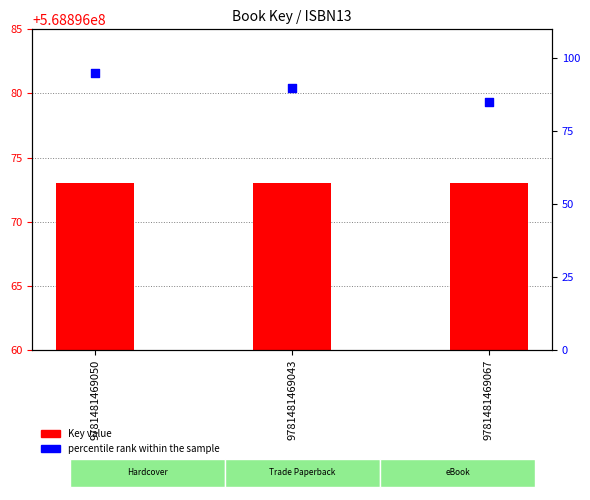

What are all the series names shown in the legend?

Key value, percentile rank within the sample